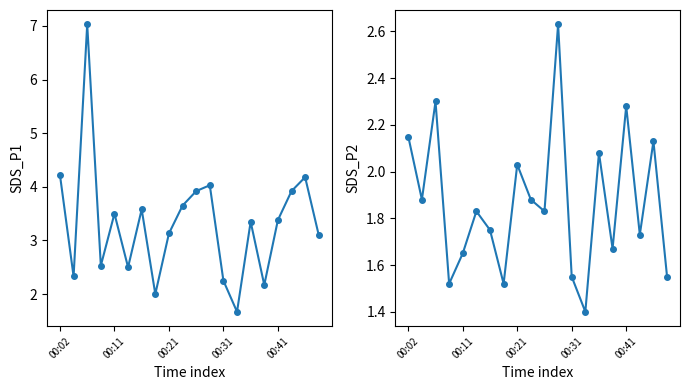

Is this an area chart (filled region under the line)?

No